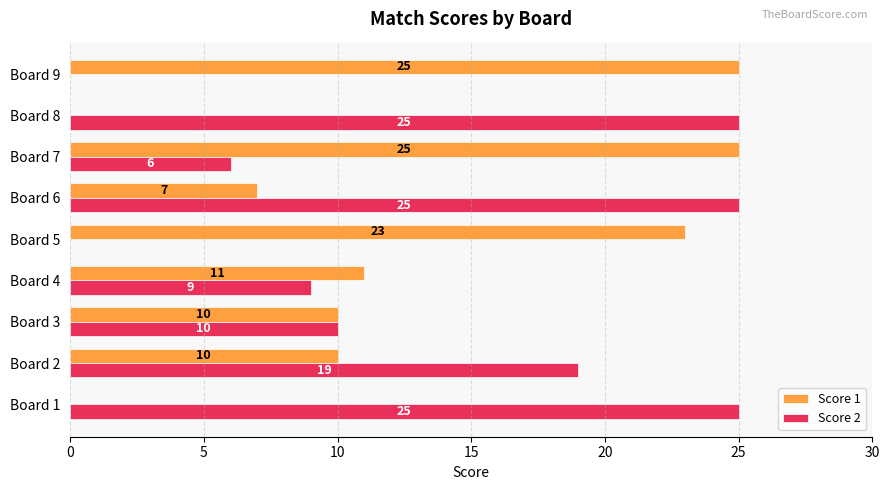

What are all the series names shown in the legend?

Score 1, Score 2